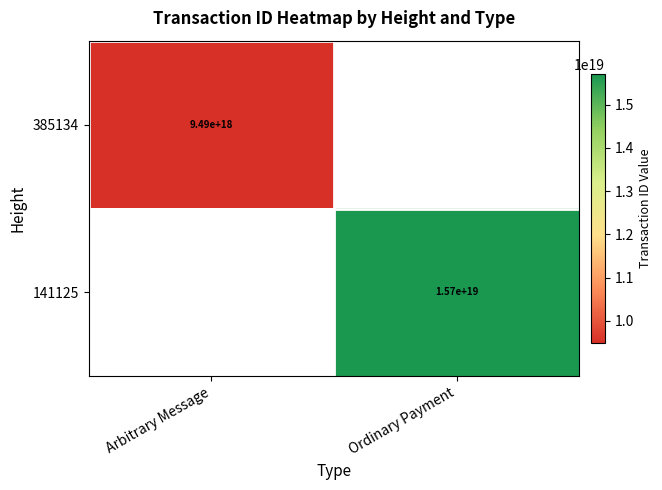

Is it true that 385134 equals 15737668509011623936 at Arbitrary Message?

False